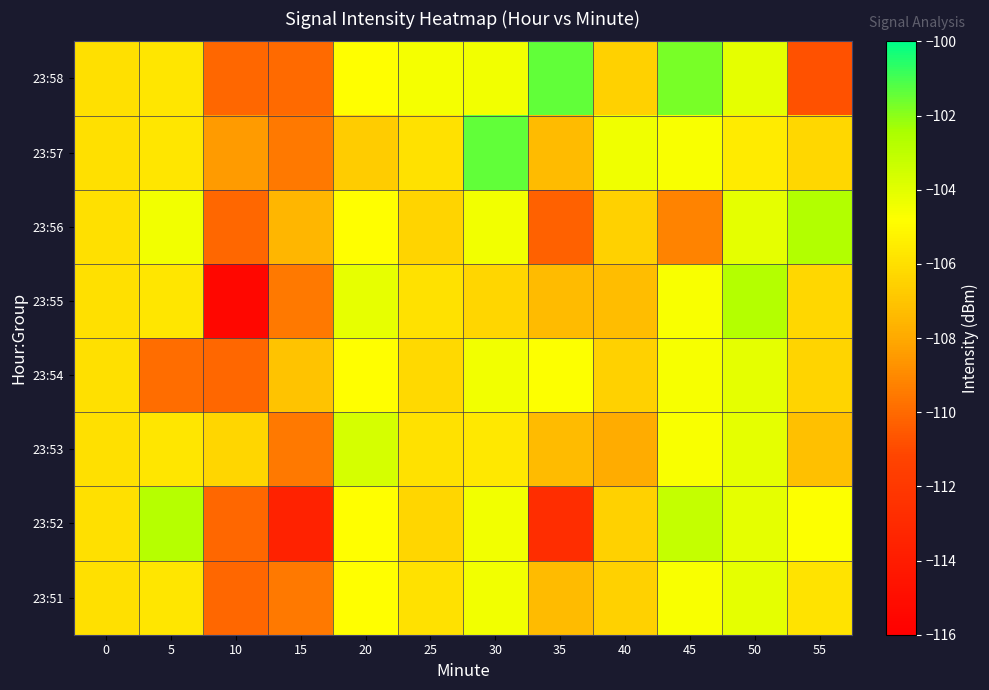

Reading right to left, what are all the values shown in this chart?

23:51: 55=-105.9	50=-104.1	45=-104.7	40=-106.5	35=-107.3	30=-104.5	25=-105.9	20=-104.8	15=-109.5	10=-110.1	5=-105.7	0=-106.0
23:52: 55=-104.8	50=-104.1	45=-103.2	40=-106.5	35=-112.8	30=-104.5	25=-106.3	20=-104.8	15=-113.6	10=-110.1	5=-102.8	0=-106.0
23:53: 55=-107.2	50=-104.1	45=-104.7	40=-107.9	35=-107.3	30=-105.7	25=-105.9	20=-103.7	15=-109.5	10=-106.3	5=-105.7	0=-106.0
23:54: 55=-106.4	50=-104.1	45=-104.6	40=-106.5	35=-104.8	30=-104.5	25=-106.2	20=-104.8	15=-107.0	10=-110.1	5=-109.9	0=-106.0
23:55: 55=-106.3	50=-102.7	45=-104.7	40=-107.3	35=-107.3	30=-106.3	25=-105.9	20=-104.1	15=-109.5	10=-115.4	5=-105.7	0=-106.0
23:56: 55=-102.7	50=-104.1	45=-109.2	40=-106.5	35=-110.3	30=-104.5	25=-106.4	20=-104.8	15=-107.5	10=-110.1	5=-104.4	0=-106.0
23:57: 55=-106.3	50=-105.5	45=-104.7	40=-104.4	35=-107.3	30=-101.4	25=-105.9	20=-106.7	15=-109.5	10=-108.4	5=-105.7	0=-106.0
23:58: 55=-110.8	50=-104.1	45=-101.7	40=-106.5	35=-101.4	30=-104.5	25=-104.6	20=-104.8	15=-110.0	10=-110.1	5=-105.7	0=-106.0